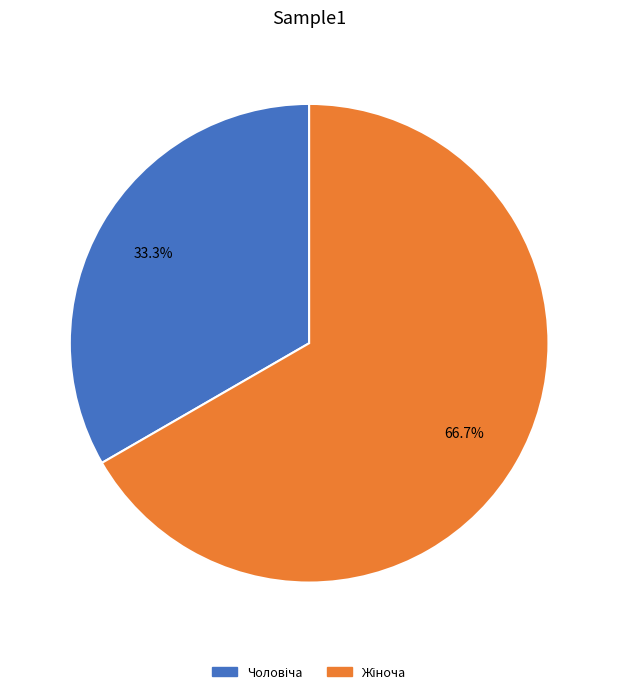

How many slices are in this pie chart?

2